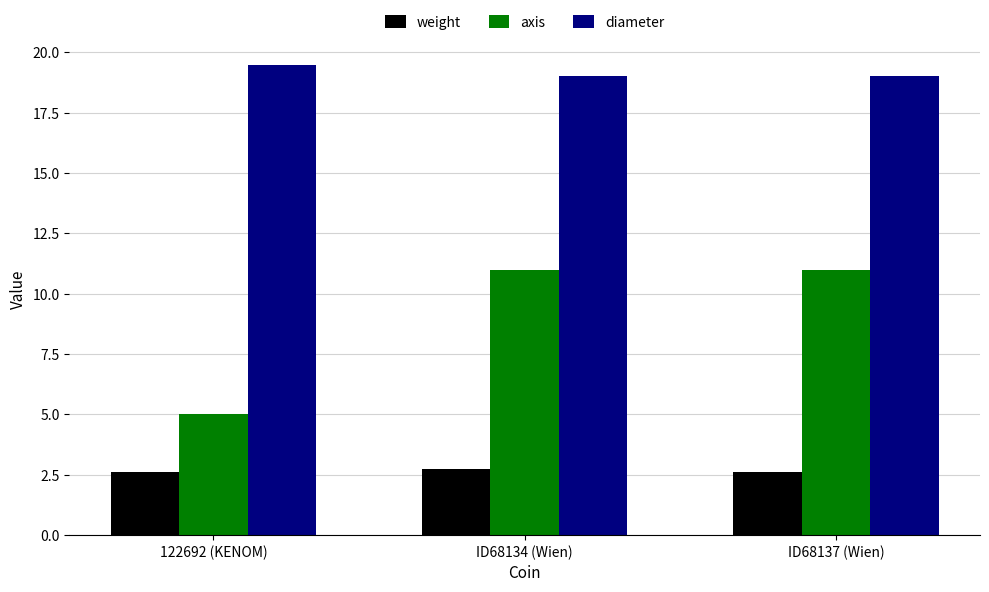

Which category has the highest value across all series?

122692 (KENOM)